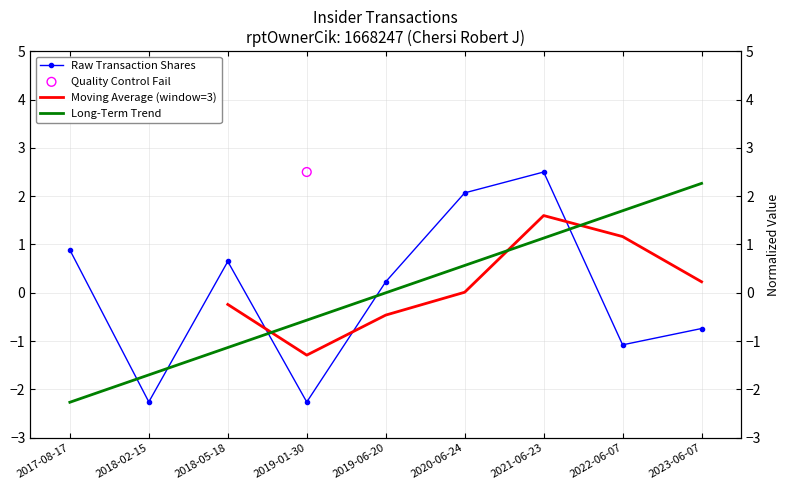

At how many categories does at least one series exceed 0?

7